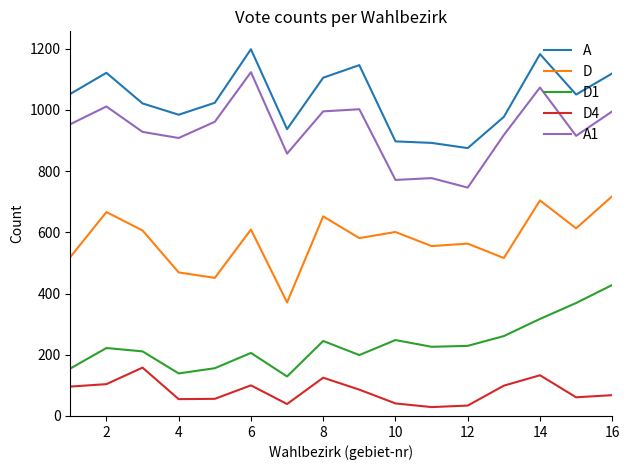

Rank the series by their maximum value, from lowest to highest.

D4, D1, D, A1, A